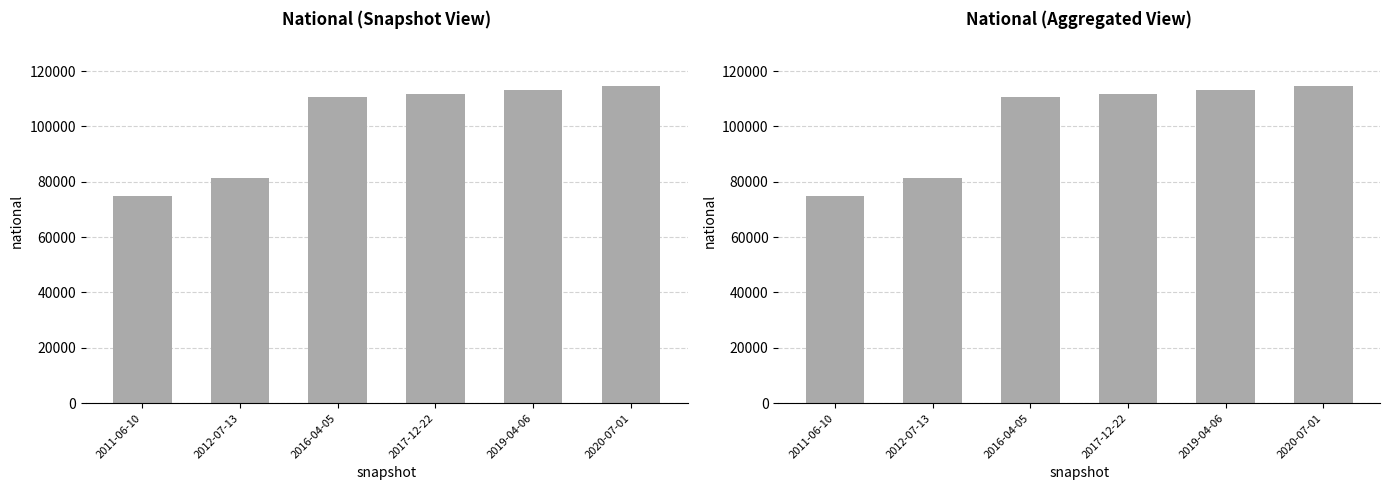

What is the label of the 6th bar from the right?

2011-06-10